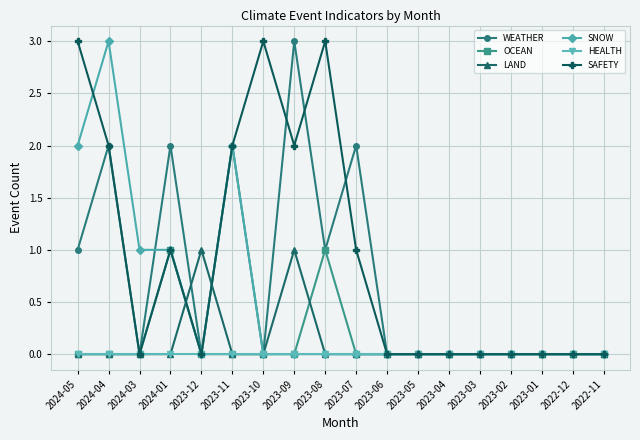

What is the average value of the WEATHER series?

1